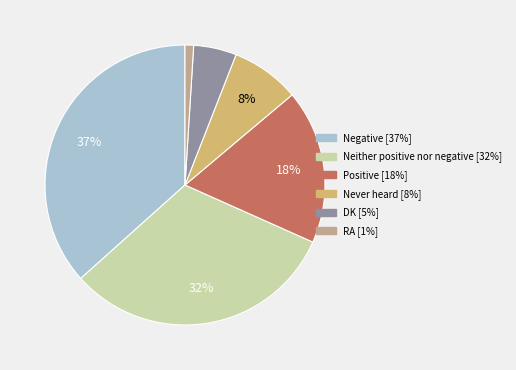

Rank the categories by value from highest to lowest.

Negative, Neither positive nor negative, Positive, Never heard, DK, RA